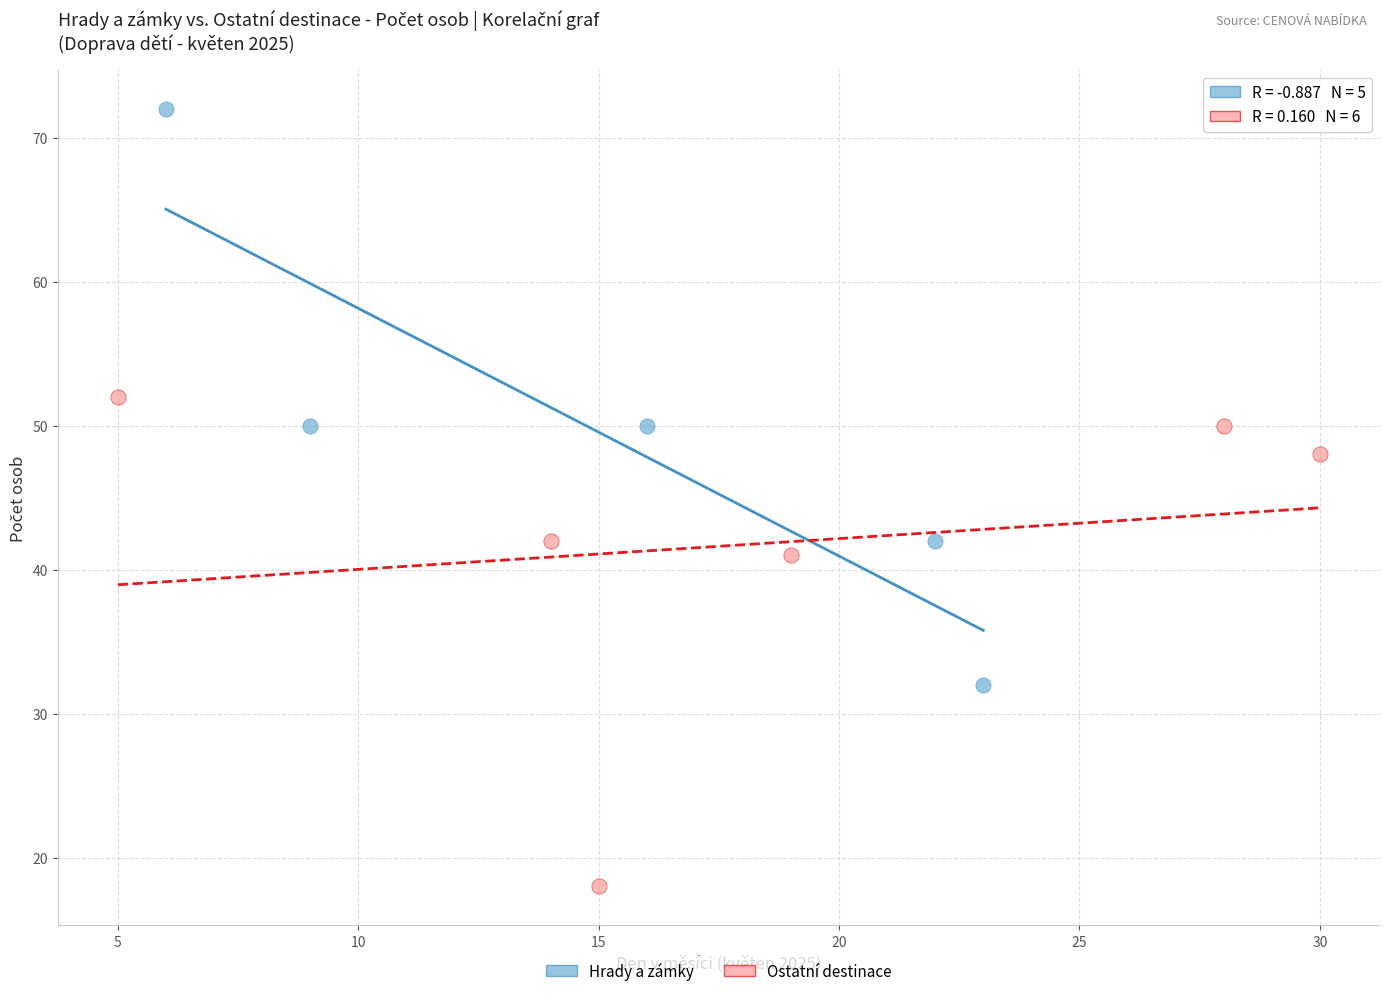

Which series contains the lowest Y value?

Ostatní destinace